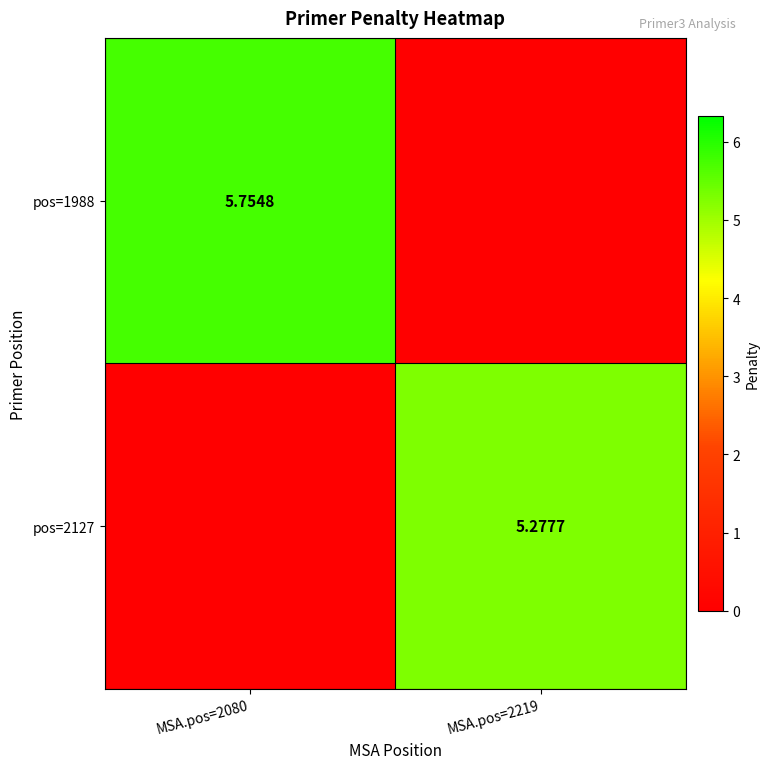

Is the value of pos=2127 at MSA.pos=2219 greater than the value of pos=1988 at MSA.pos=2080?

No